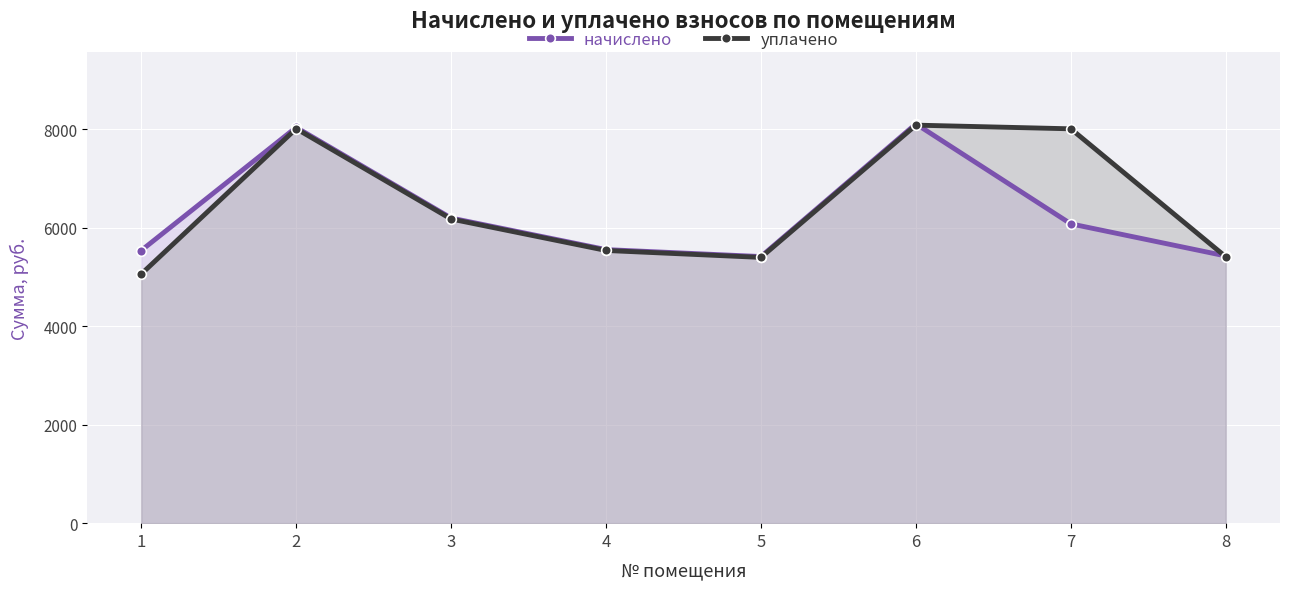

Read the уплачено value at 2.

8016.7